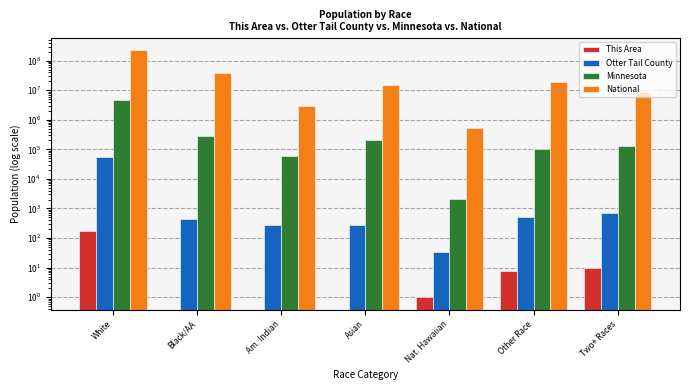

What is the lowest value of the Minnesota series?

2156